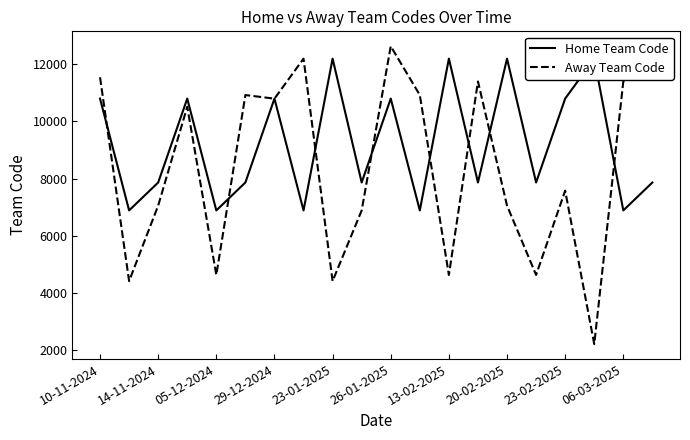

What is the total value across all series at 13?

19268